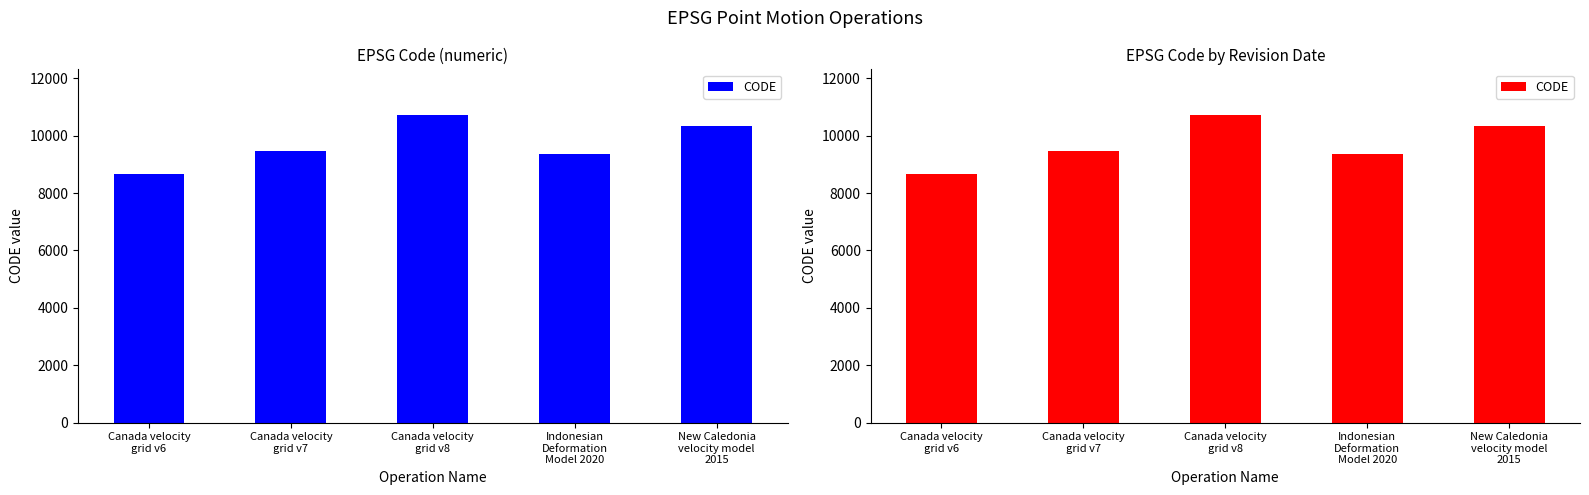

What is the difference between the maximum and second lowest values?

1332